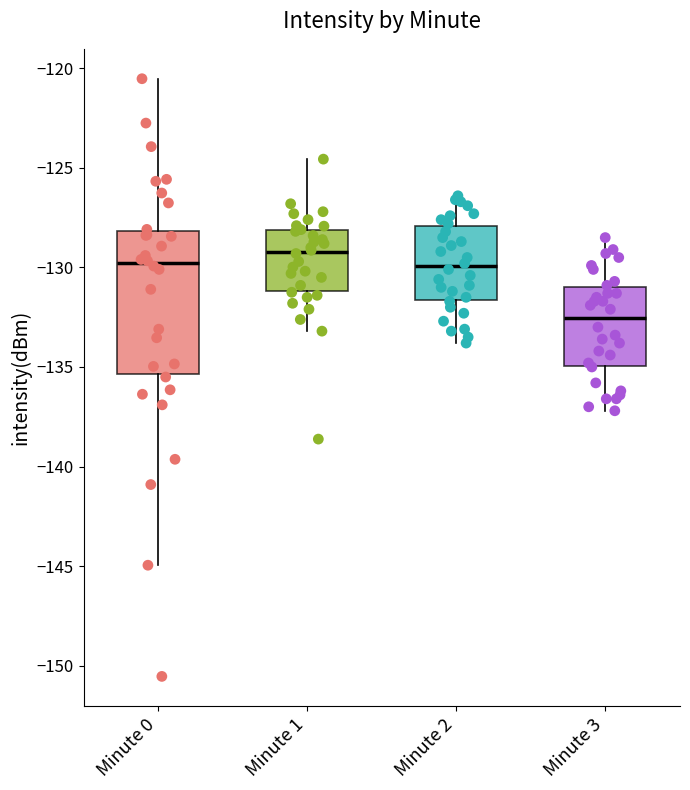

Which box's median line is the highest?

Minute 1